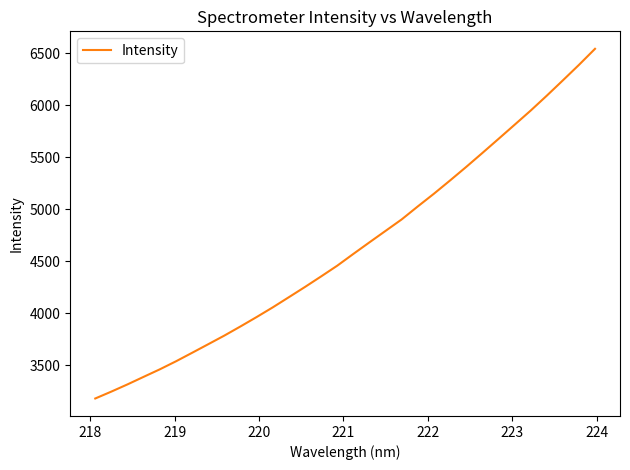

What is the greatest value displayed?

6541.9